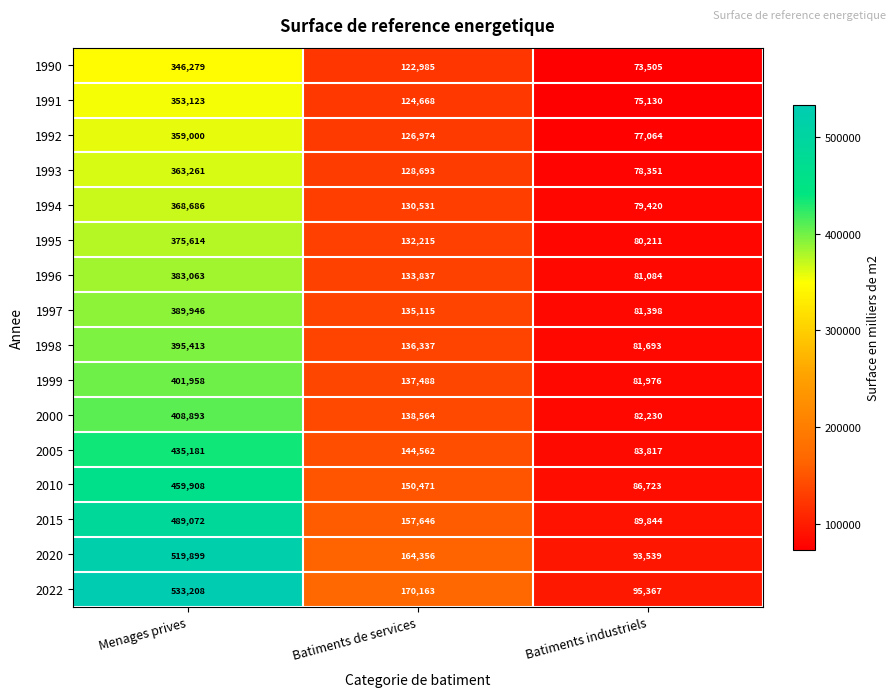

Rank the series by their maximum value, from highest to lowest.

2022, 2020, 2015, 2010, 2005, 2000, 1999, 1998, 1997, 1996, 1995, 1994, 1993, 1992, 1991, 1990